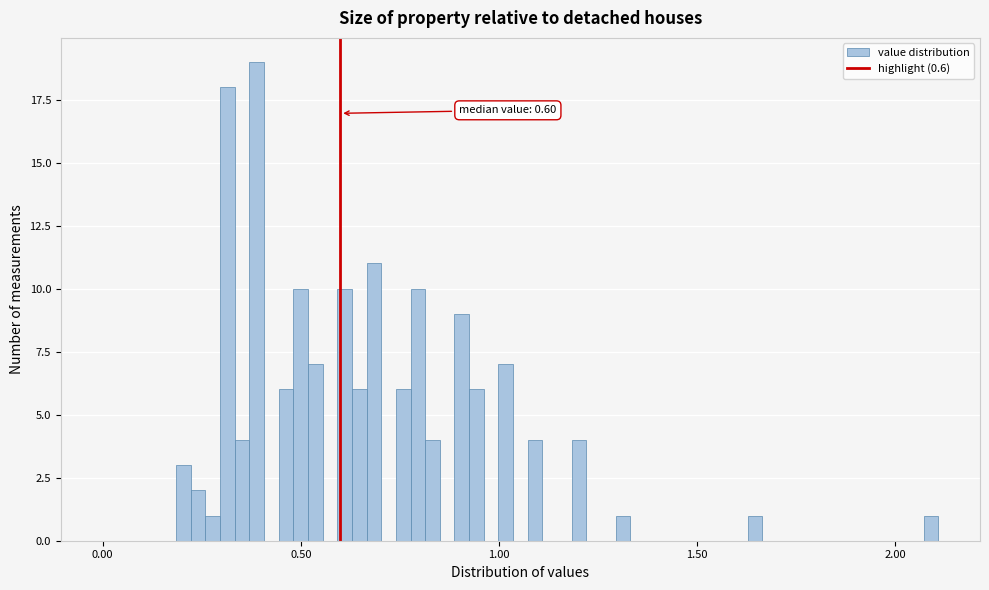

Read against the x-axis, roughly where is the centre of the tallest bar?

0.40